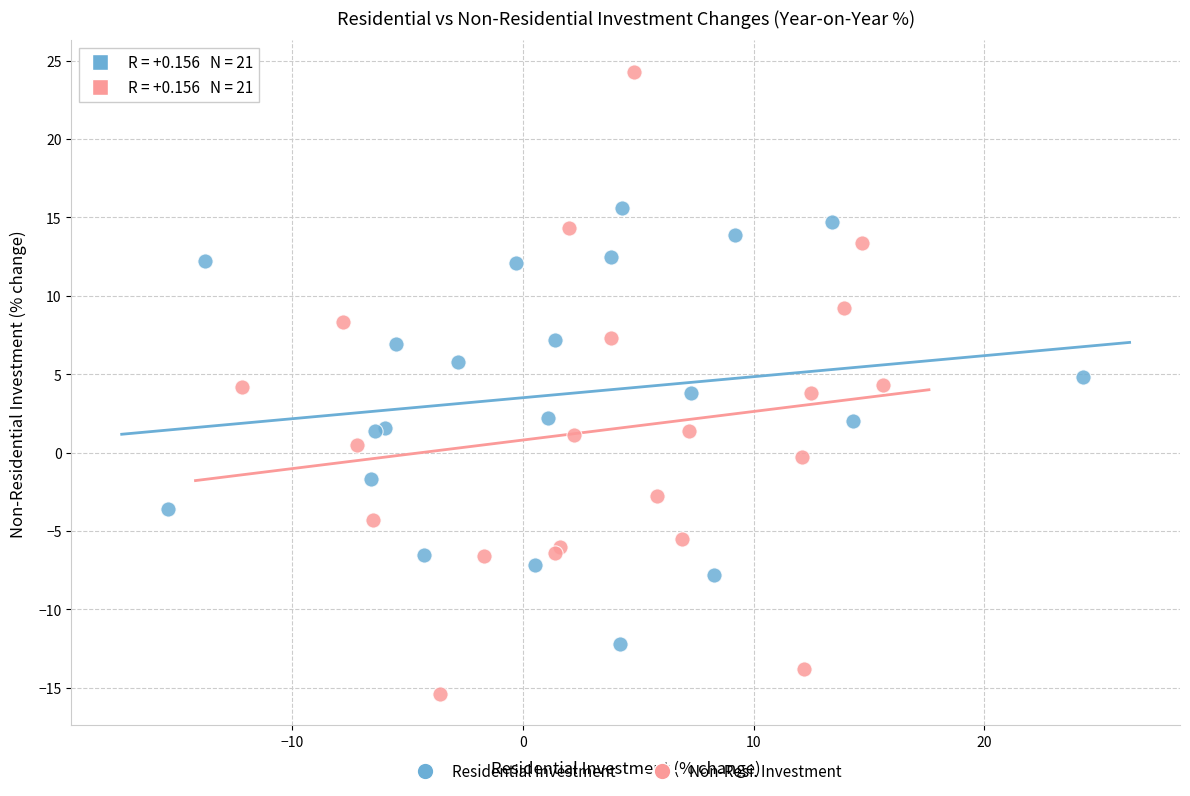

Which series contains the lowest Y value?

Non-Resi. Investment